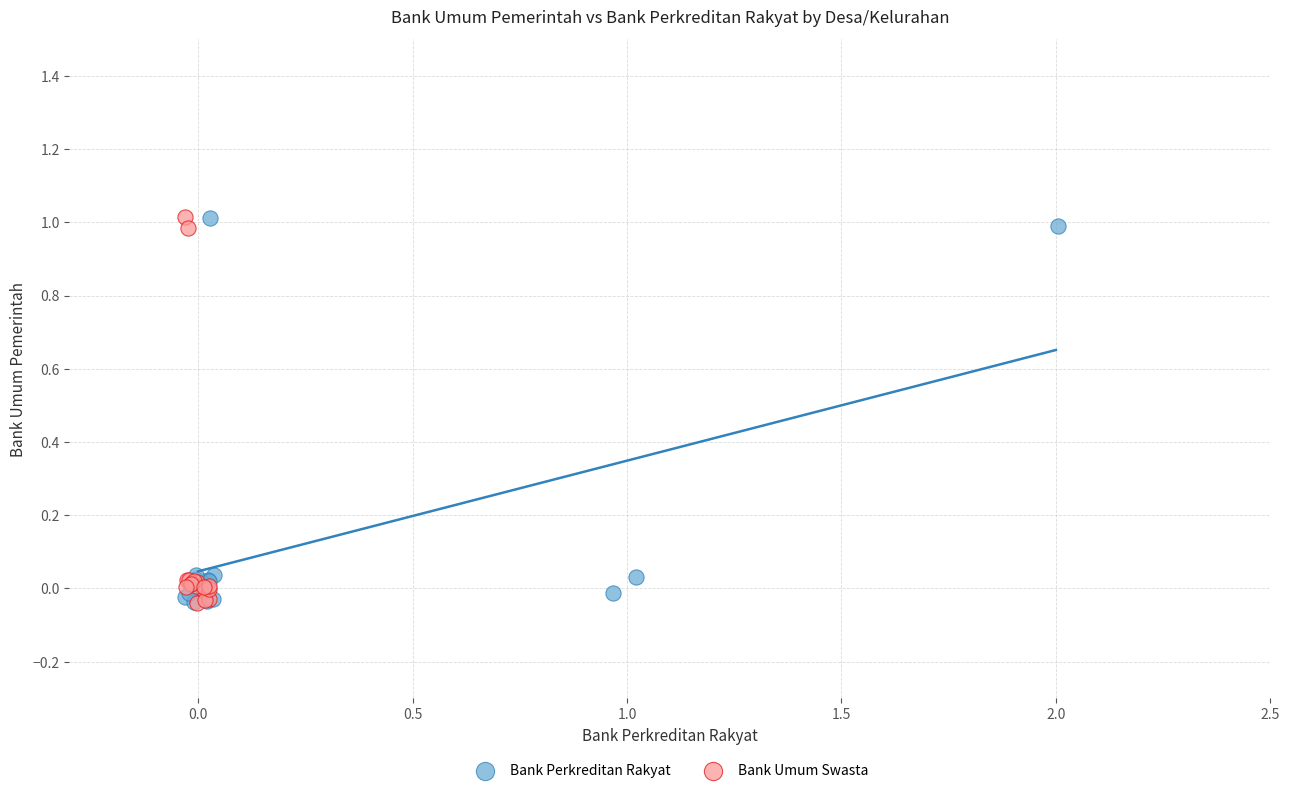

What are all the series names shown in the legend?

Bank Perkreditan Rakyat, Bank Umum Swasta